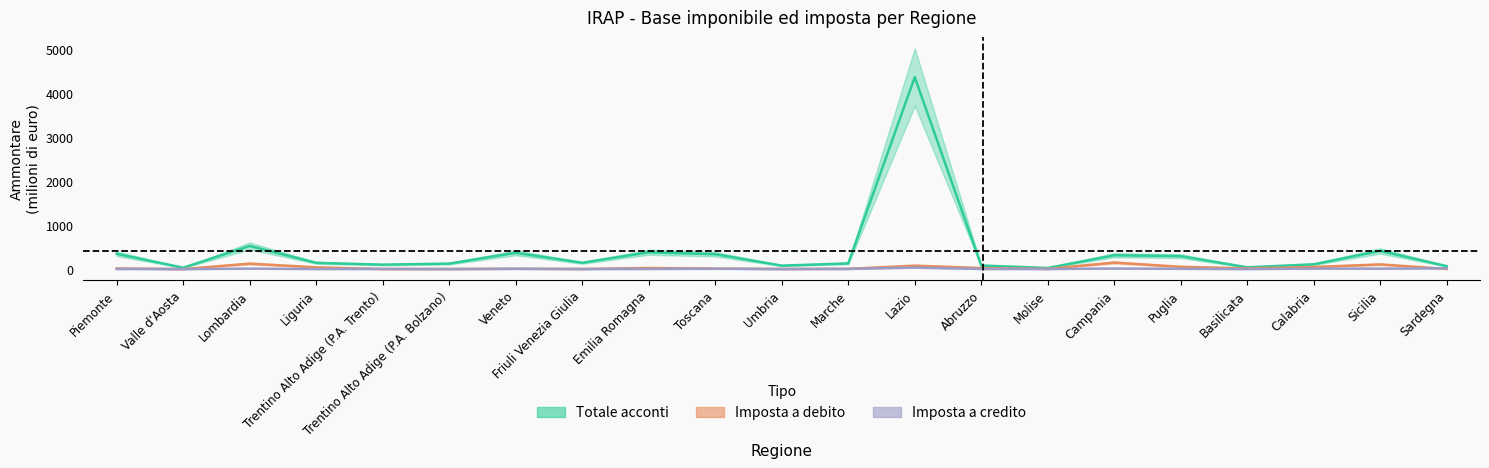

How many interior local valleys does the Imposta a debito (Ammontare) series have?

6